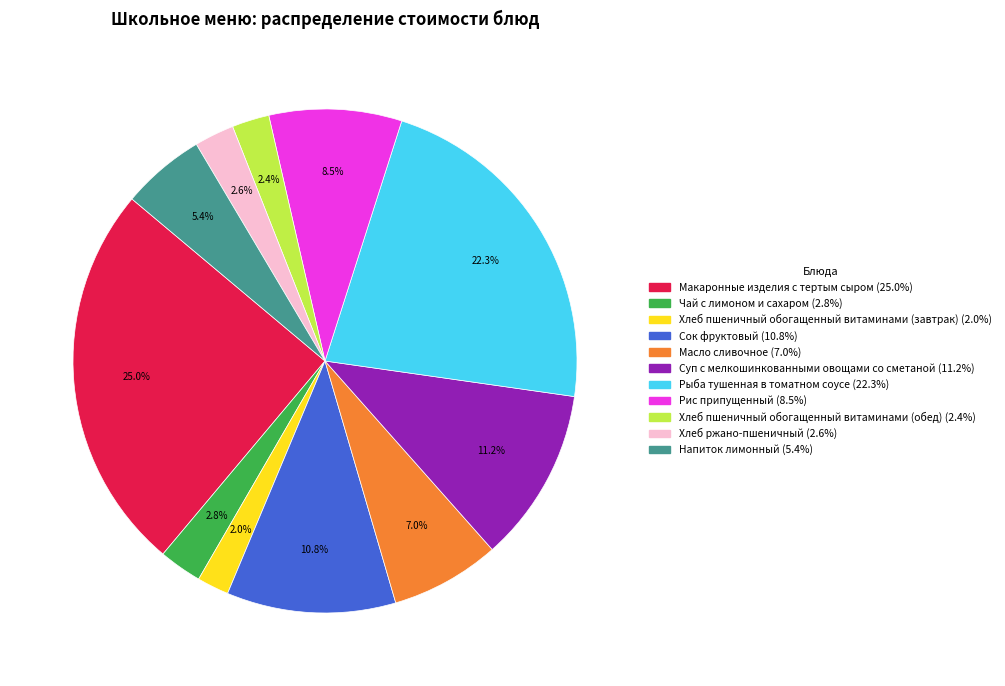

True or false: Хлеб пшеничный обогащенный витаминами (завтрак) accounts for 13% of the total.

False